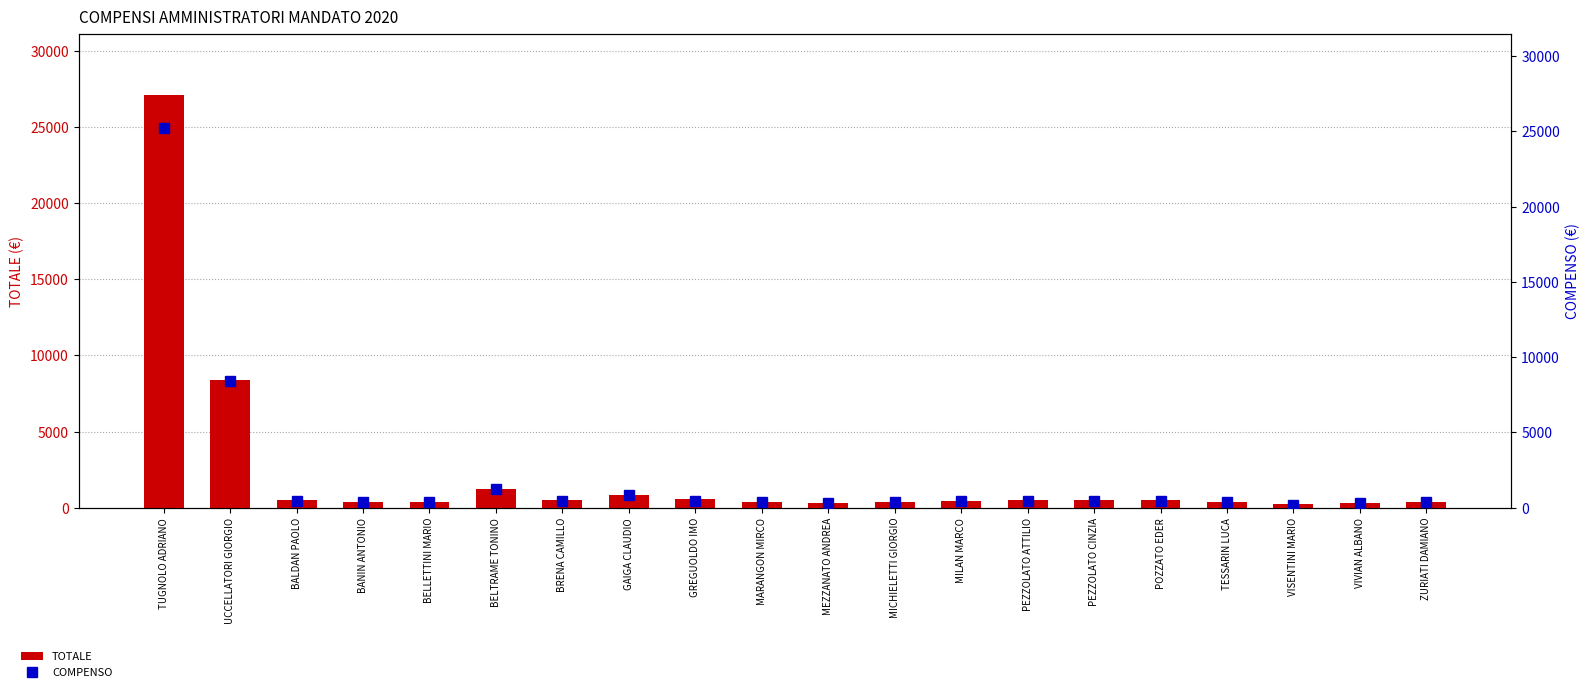

How many distinct data groups are displayed?

2